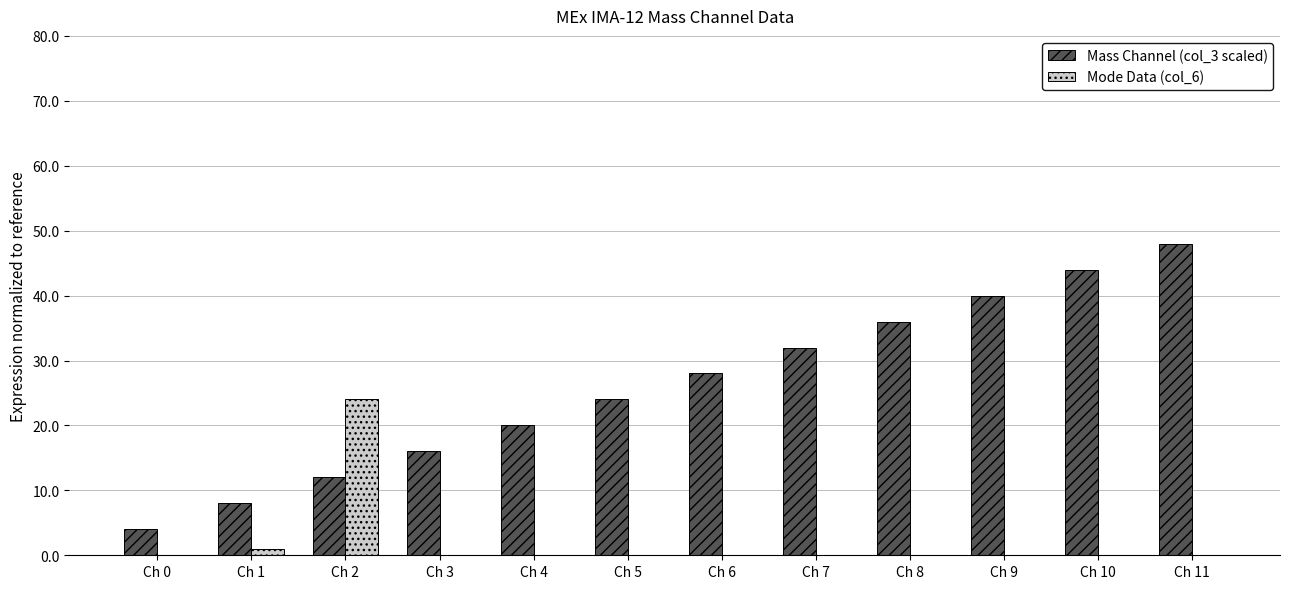

What are all the series names shown in the legend?

Mass Channel (col_3 scaled), Mode Data (col_6)